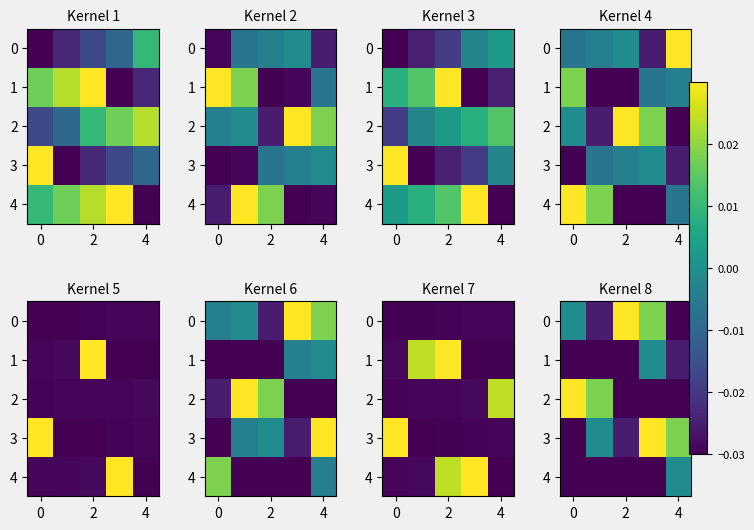

Which series has the largest total across all categories?

3